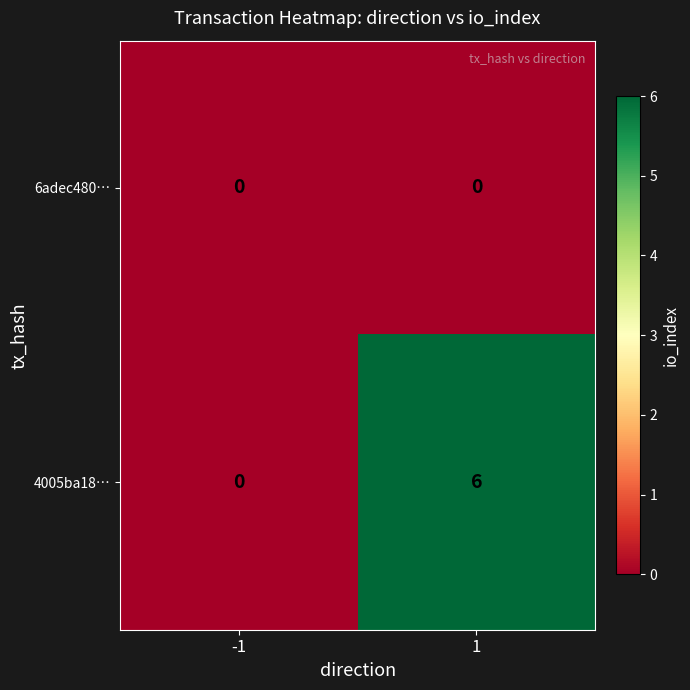

List the series in order of their peak value, lowest first.

6adec480…, 4005ba18…